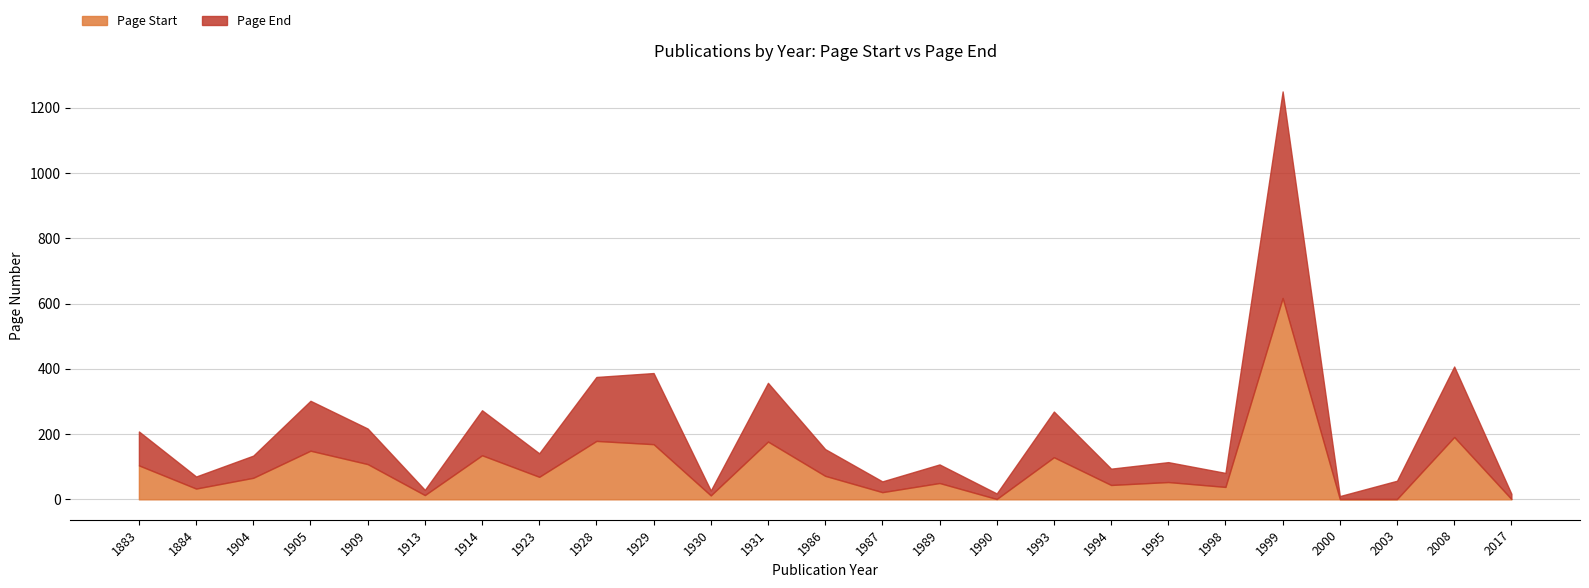

Which series has the largest total across all categories?

Page End